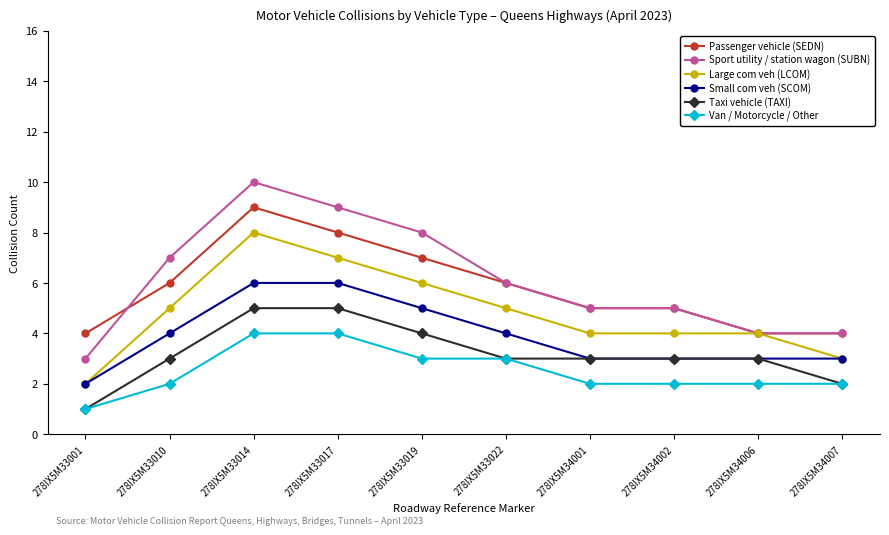

Is it true that Sport utility / station wagon (SUBN) equals 14 at 278IX5M33014?

False